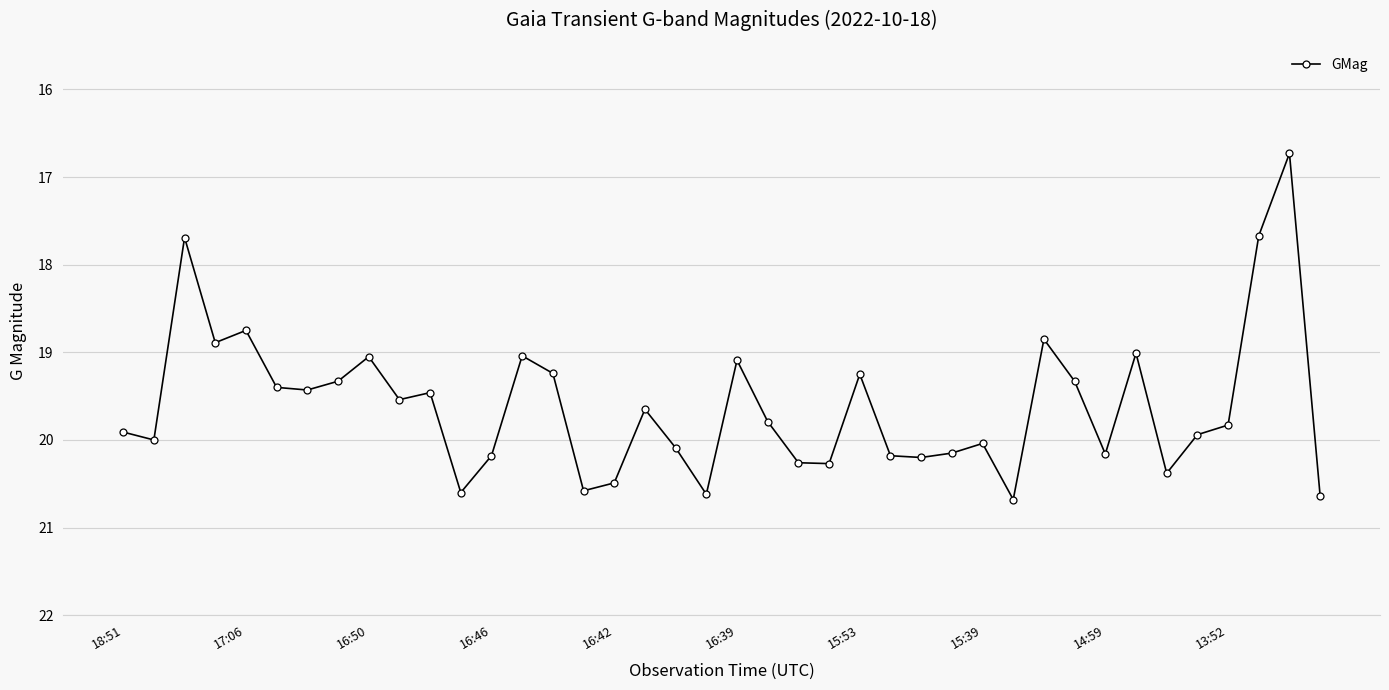

True or false: there are more than 0 points higher than both neighbors.

True